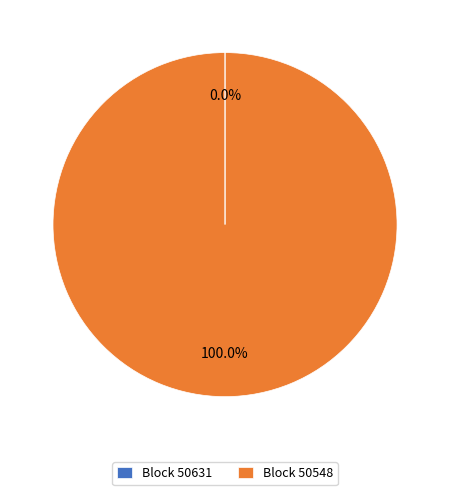

Which slice represents more than half of the pie?

Block 50548